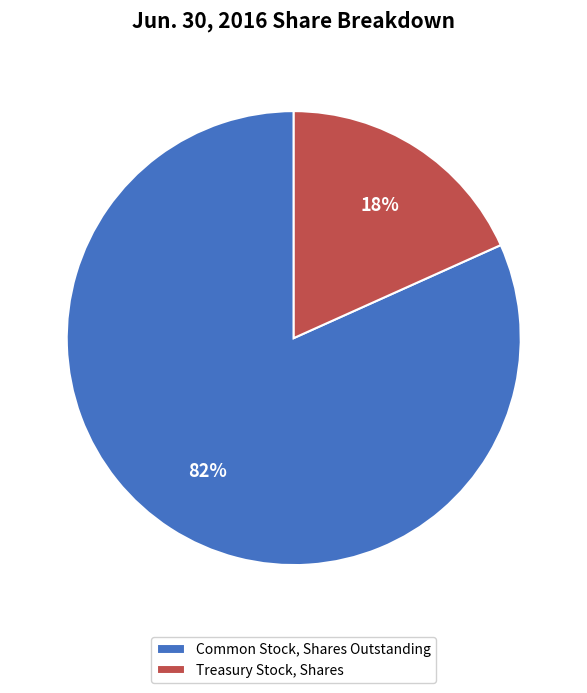

Rank the categories by value from lowest to highest.

Treasury Stock, Shares, Common Stock, Shares Outstanding